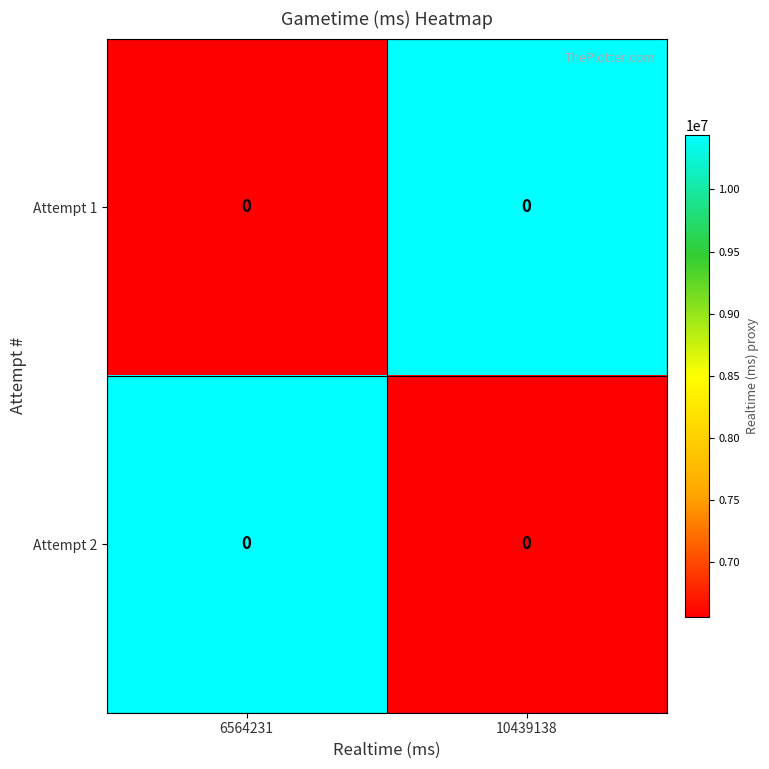

At which category is the sum across all series the highest?

6564231